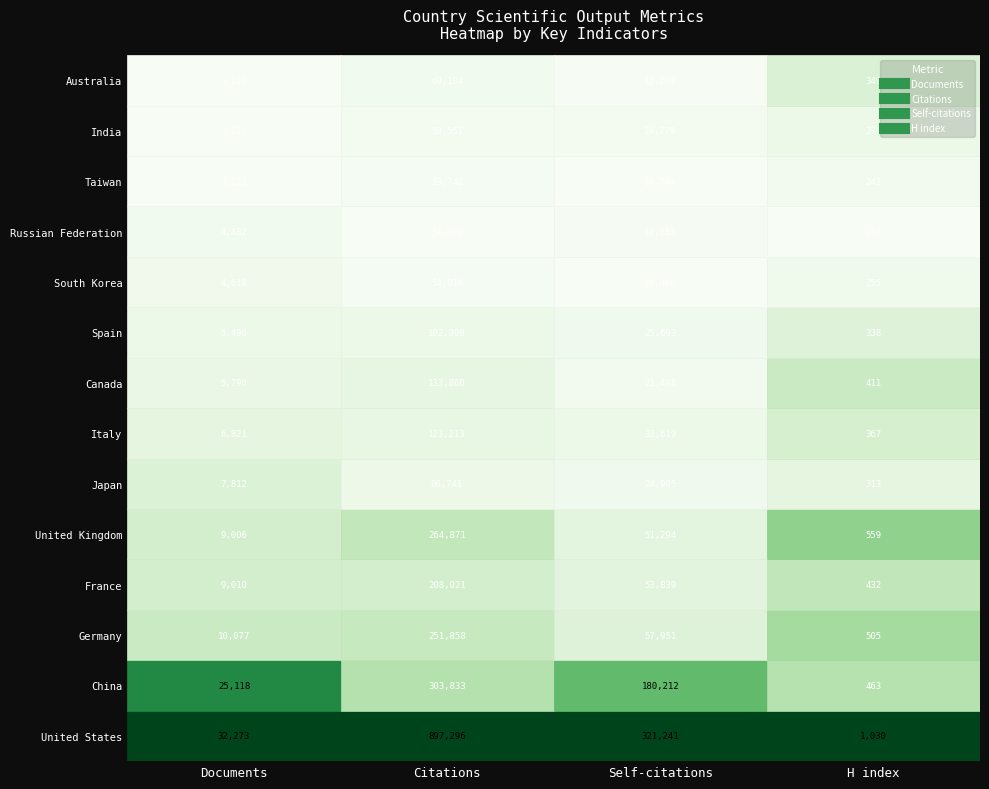

Reading left to right, transcribe all the data shown in this chart.

Documents: 32273	25118	10077	9010	9006	7812	6821	5790	5490	4618	4482	3222	3125	3119
Citations: 897296	303833	251858	208021	264871	96741	123213	133860	102900	54016	34929	53742	59551	69104
Self-citations: 321241	180212	57951	53839	51294	24905	33619	21498	25693	10086	14083	10784	19779	12208
H index: 1030	463	505	432	559	313	367	411	338	255	210	241	271	349